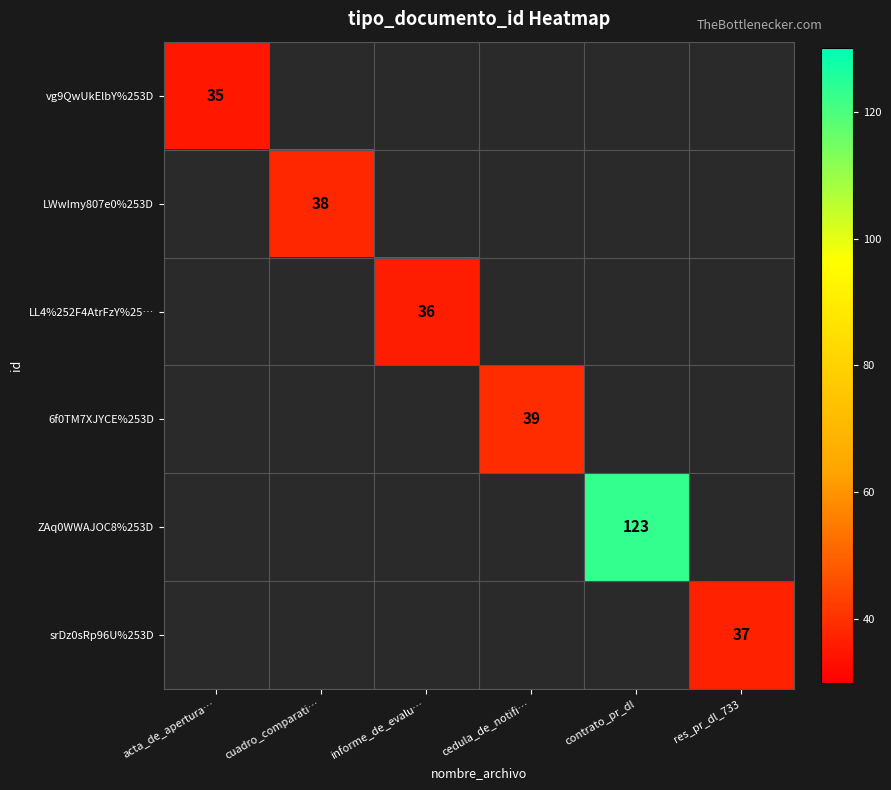

How many series are shown in this chart?

6